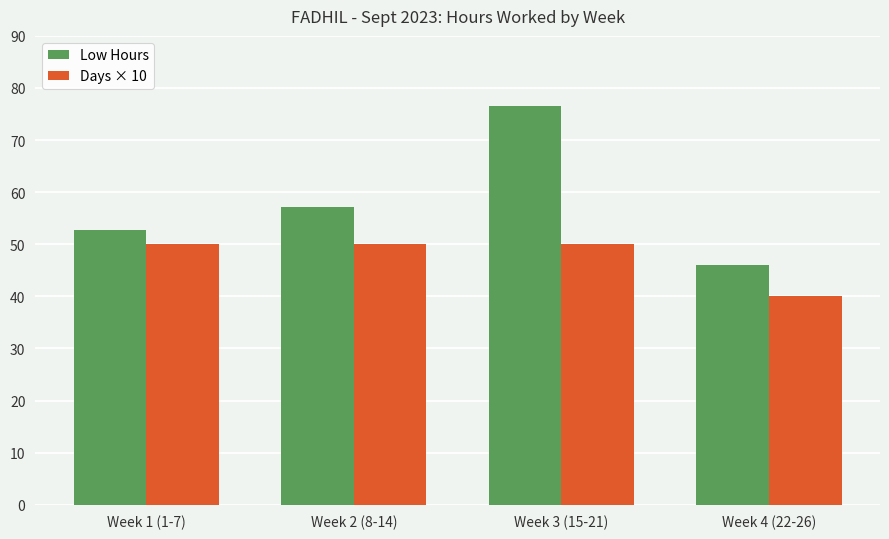

What is the difference between the maximum and minimum values in the Days × 10 series?

10.0